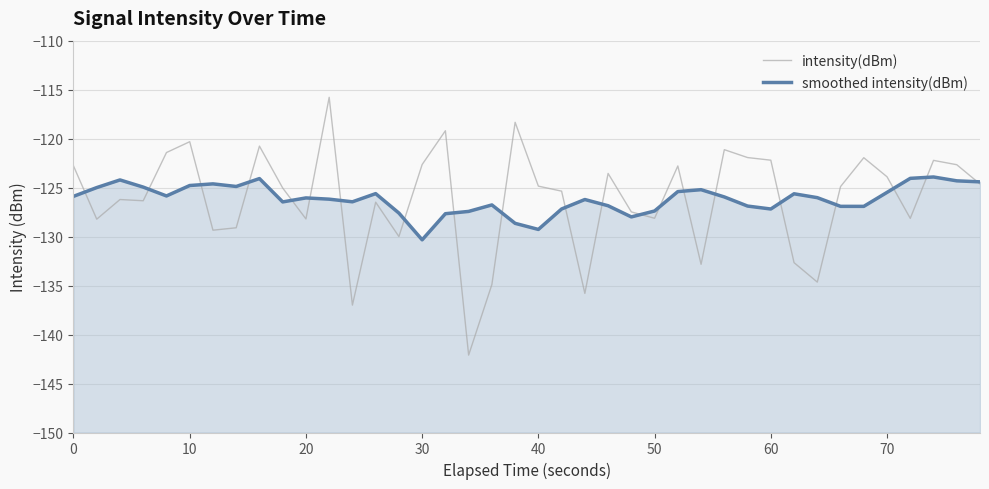

Which series has the widest spread of values?

intensity(dBm)